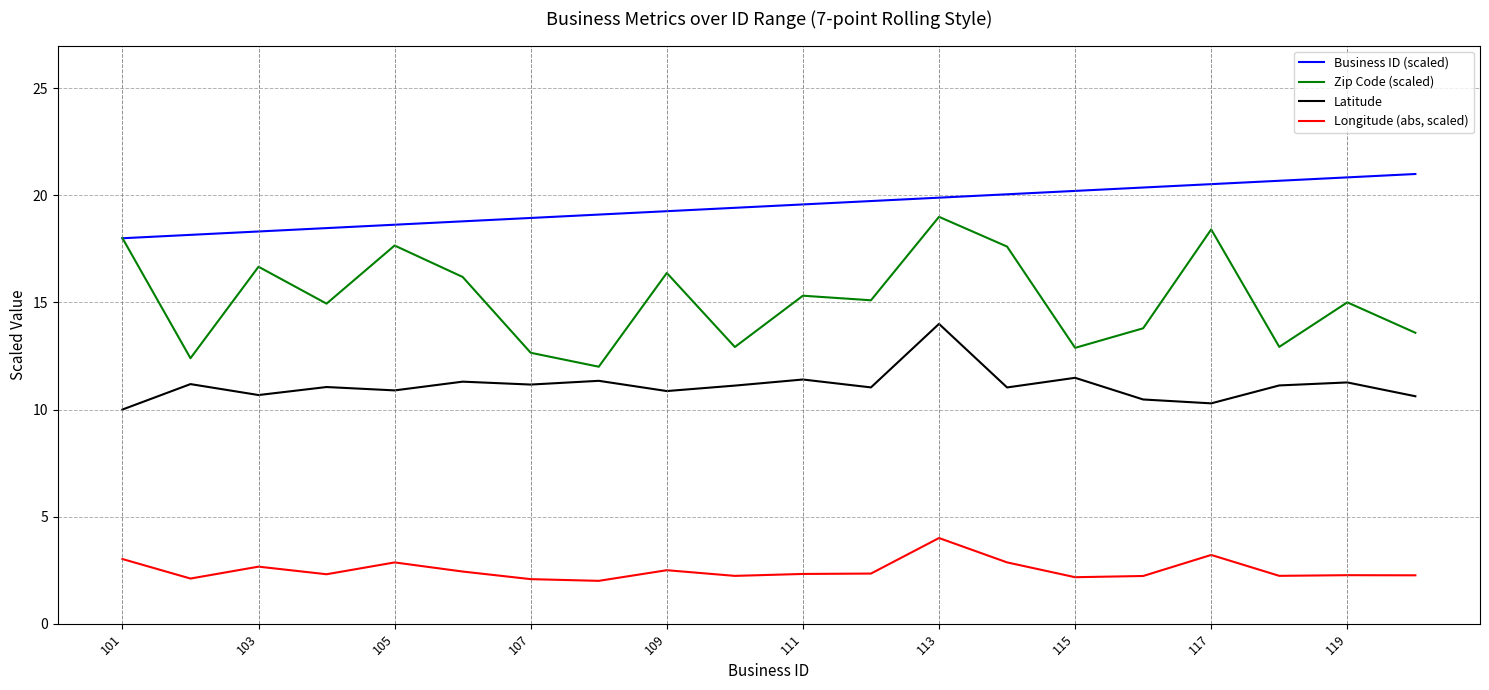

List the series in order of their overall mean, highest first.

Business ID (scaled), Zip Code (scaled), Latitude, Longitude (abs, scaled)